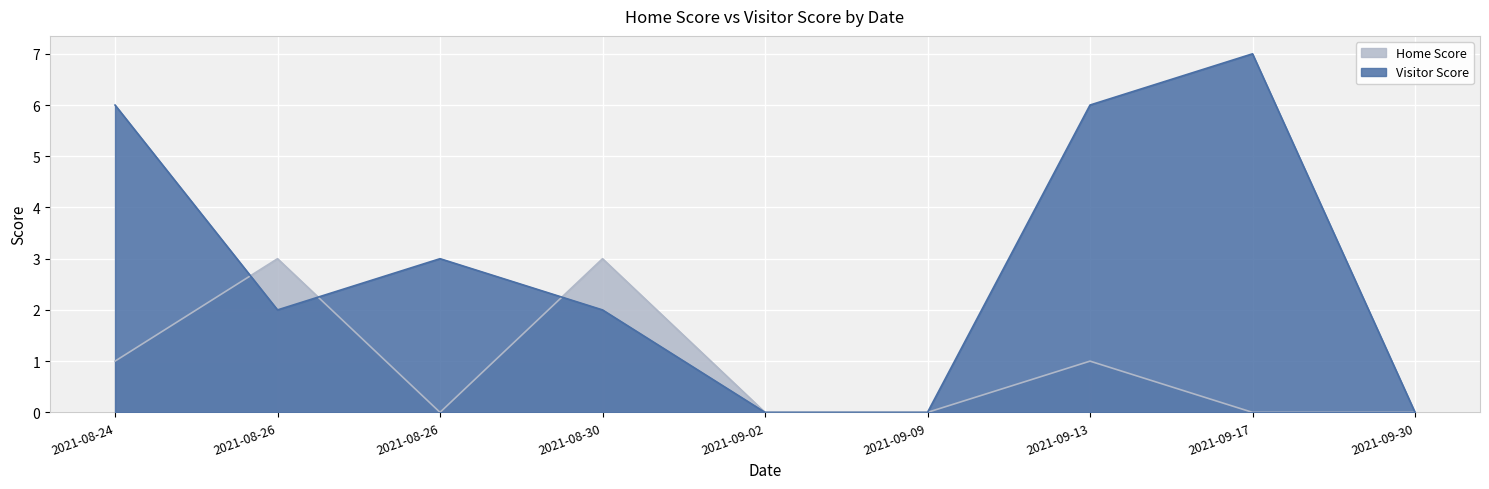

What is the spread (max minus min) of values at 2021-08-26?

1